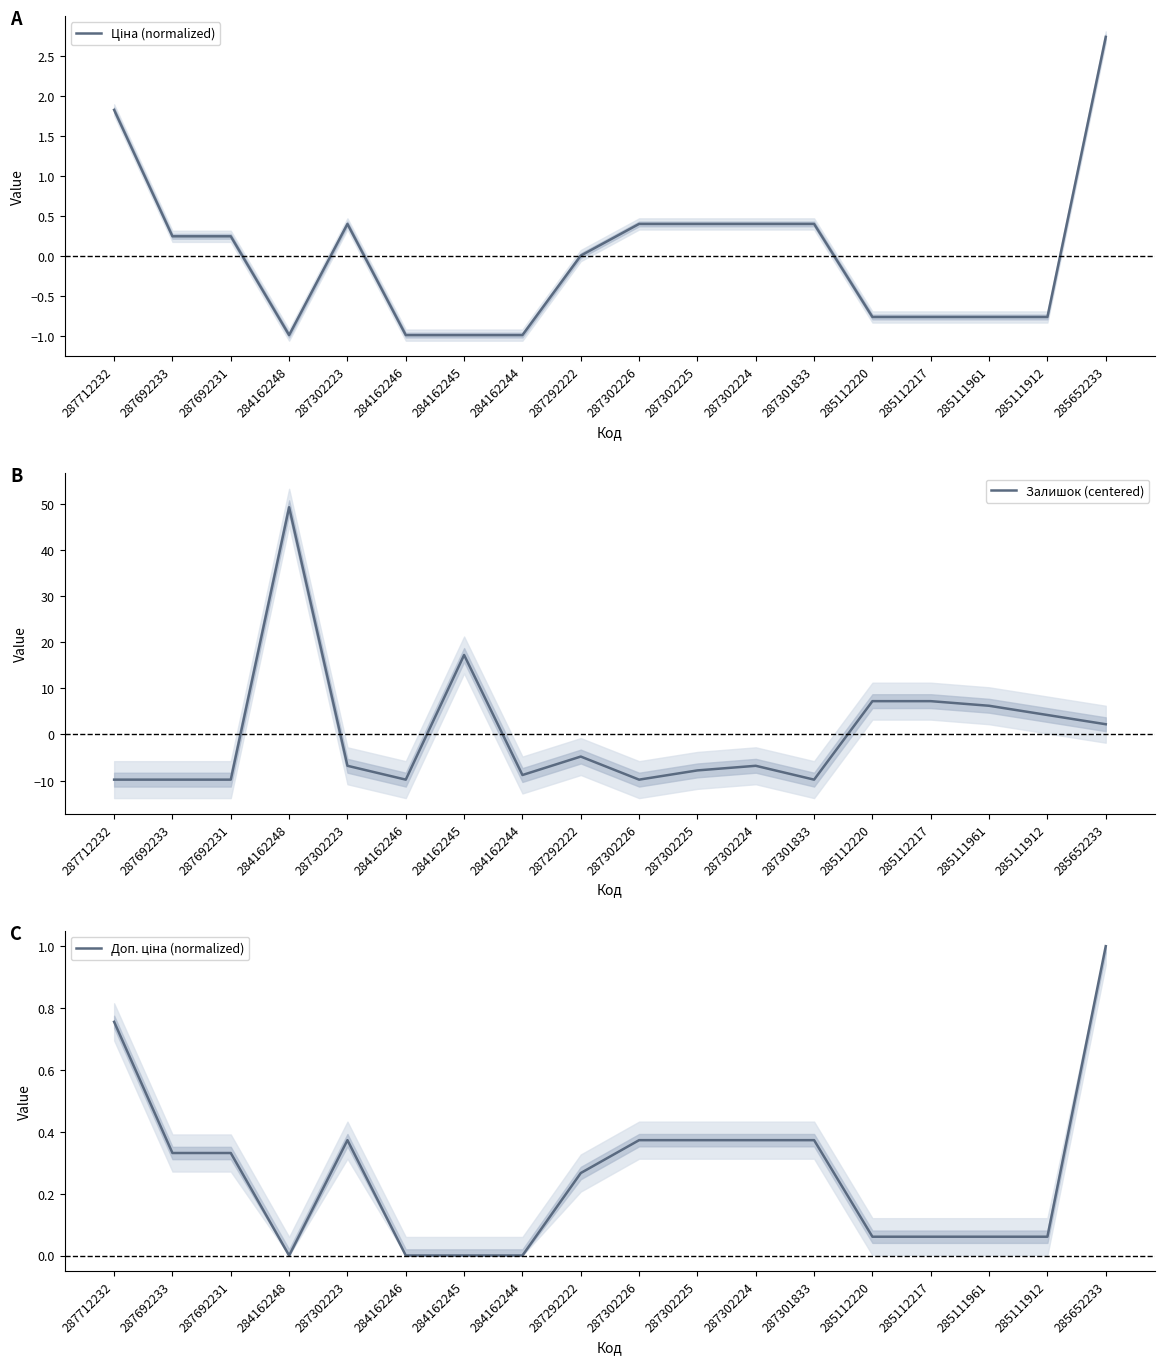

What is the value of the Залишок (centered) point at the 11th from the left?

-7.8